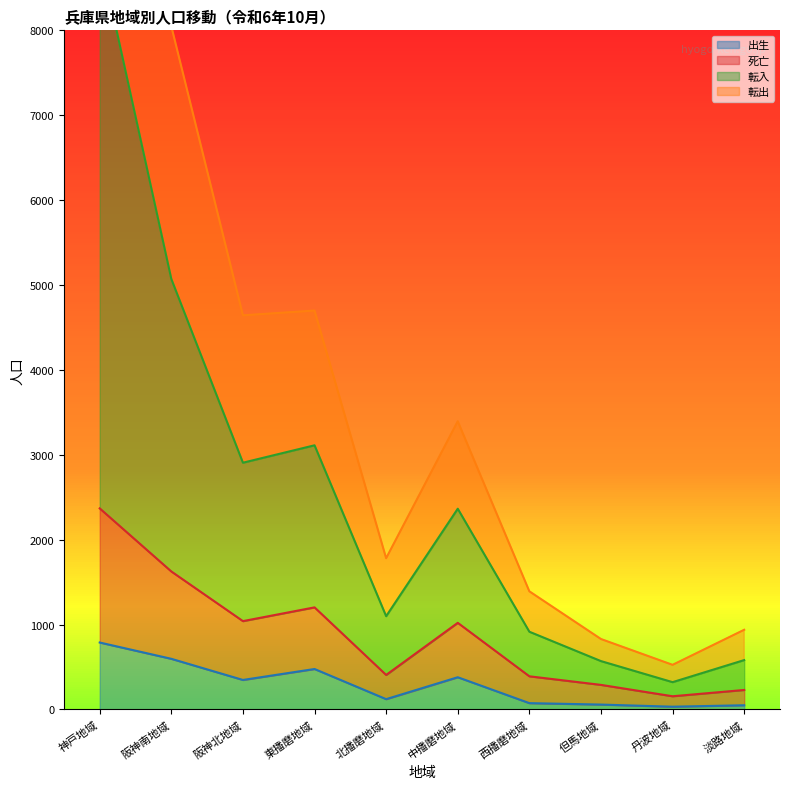

The 出生 series shows 1080 at 神戸地域. True or false?

False